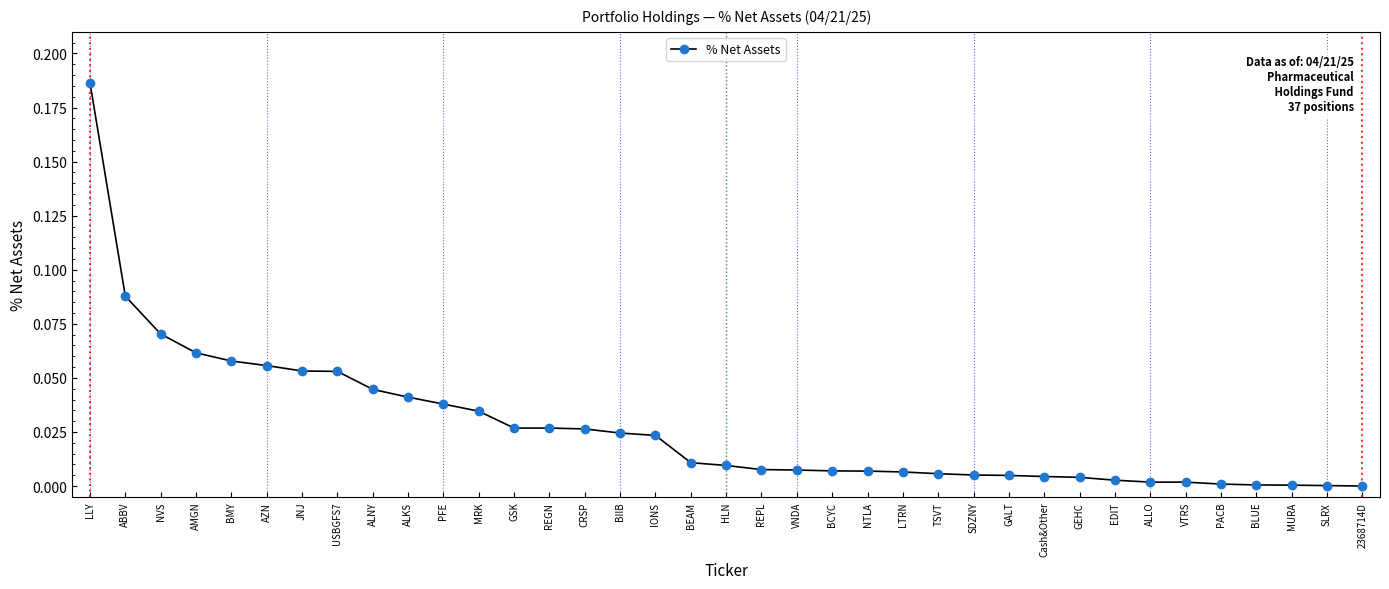

How many distinct data groups are displayed?

1